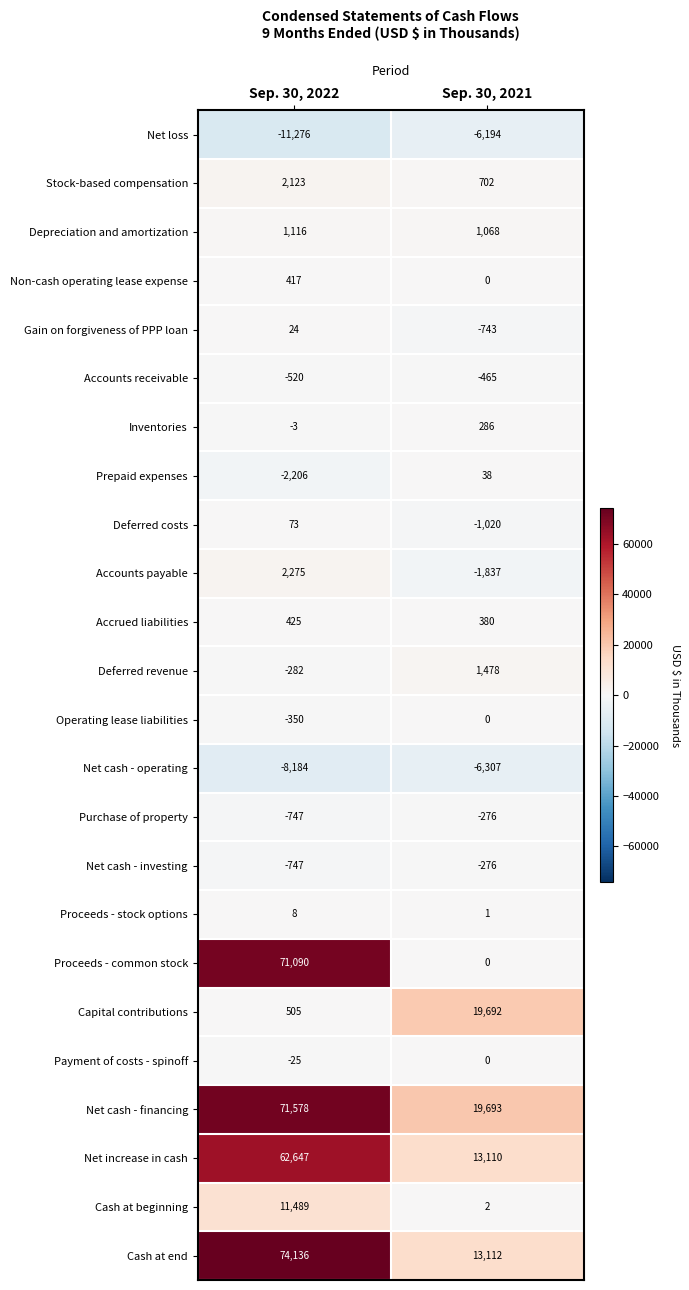

What is the difference between the Cash at end values at Sep. 30, 2021 and Sep. 30, 2022?

61024